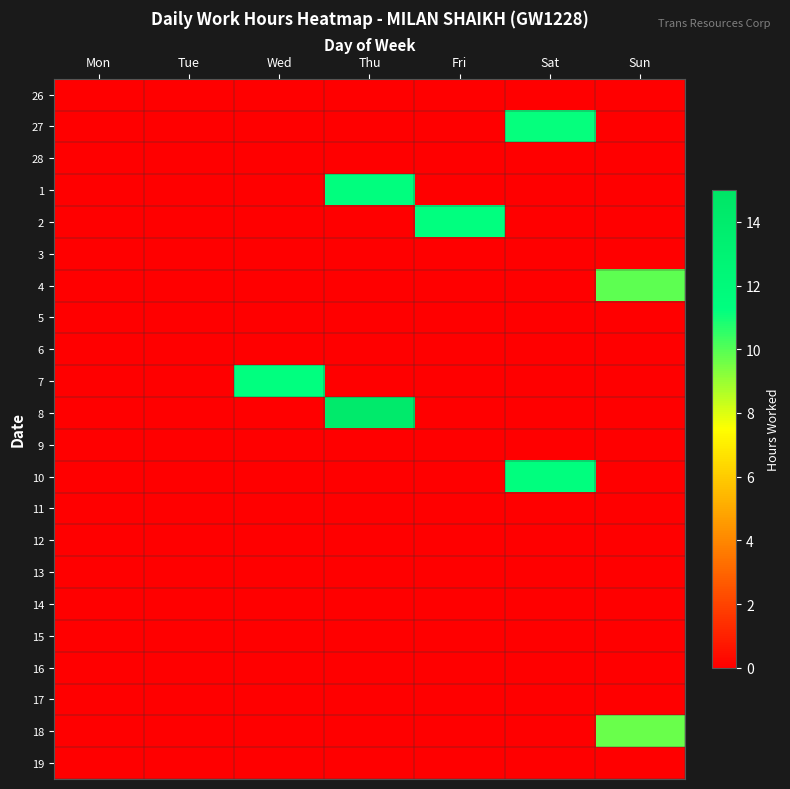

At which category does the chart reach its peak across all series?

Thu